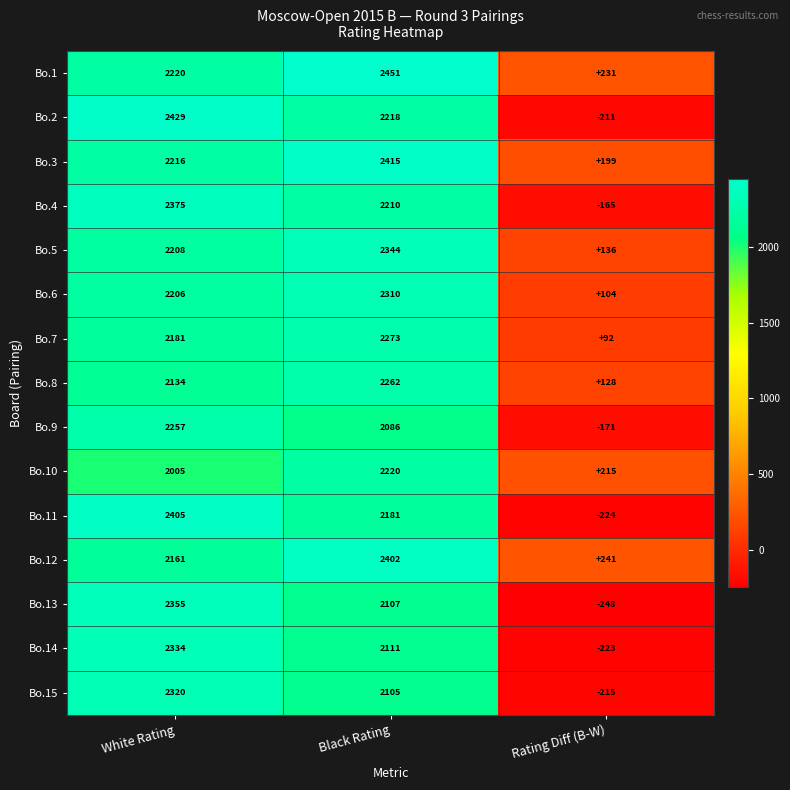

The Bo.5 series shows 91 at Rating Diff (B-W). True or false?

False